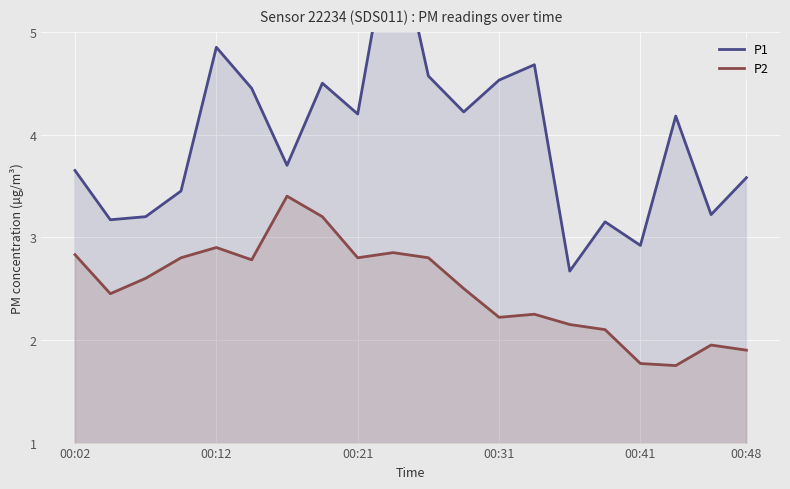

What position from the left is 7?

8